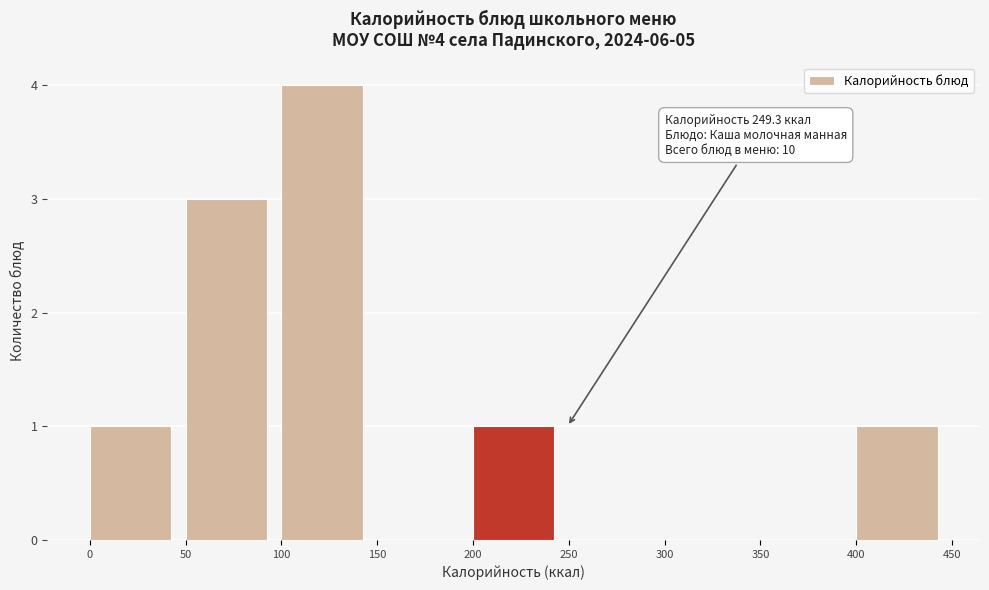

Which range on the x-axis has the tallest bar?

100 to 150